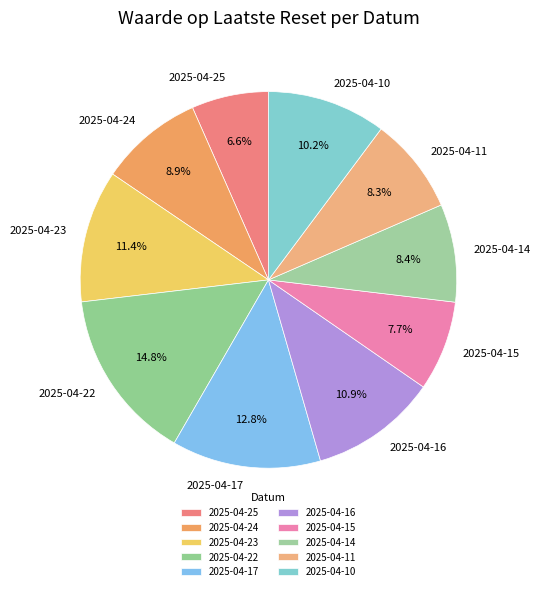

Which has a higher value, 2025-04-22 or 2025-04-17?

2025-04-22